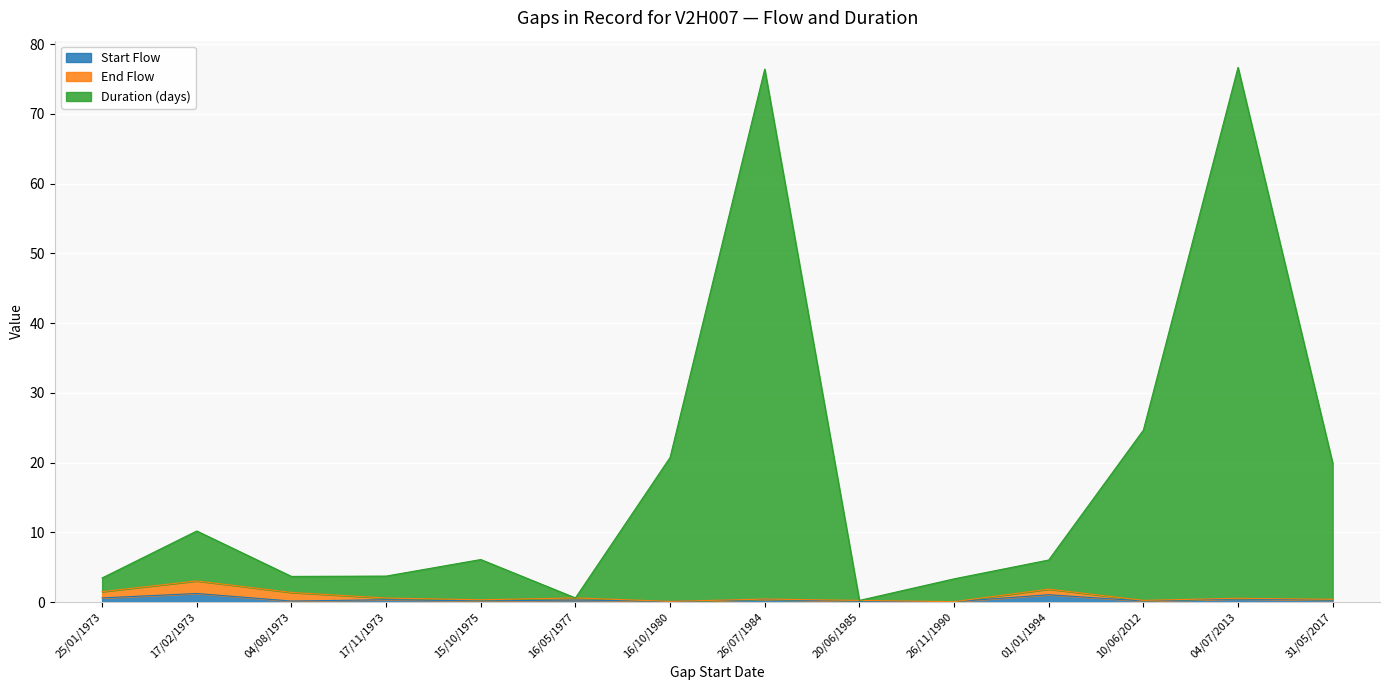

Which category has the lowest value across all series?

26/11/1990